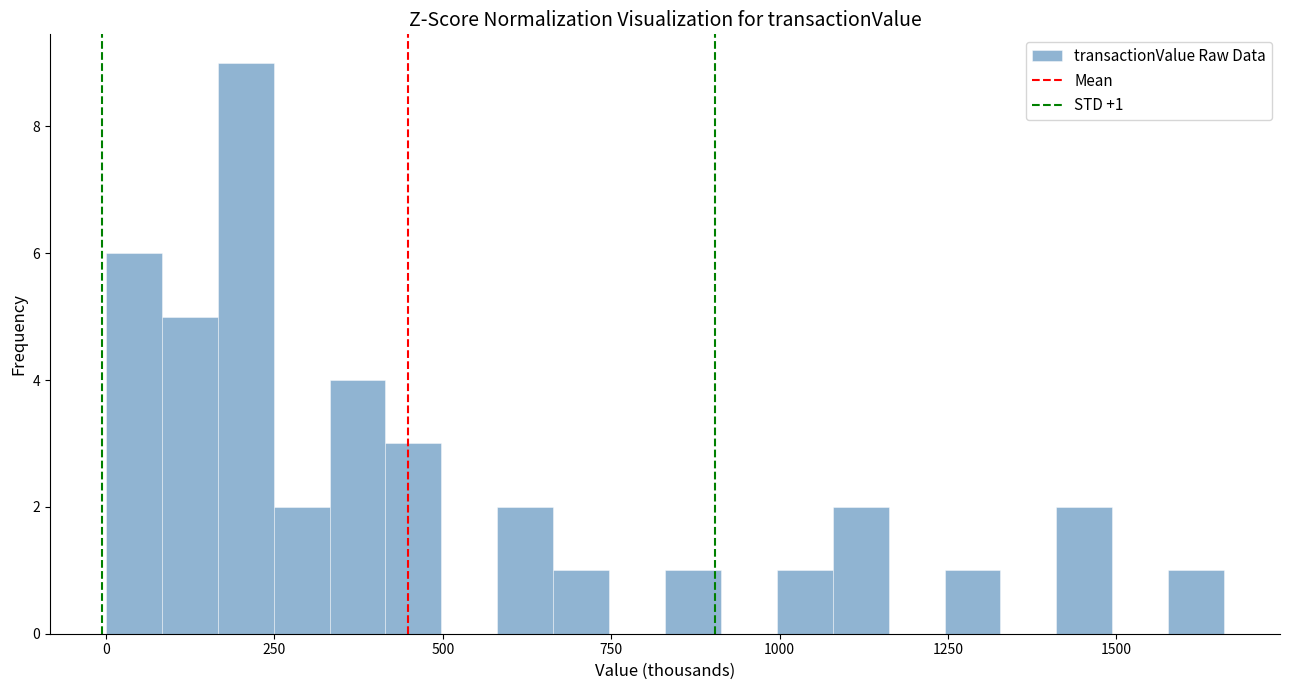

Read against the x-axis, roughly where is the centre of the tallest bar?

200